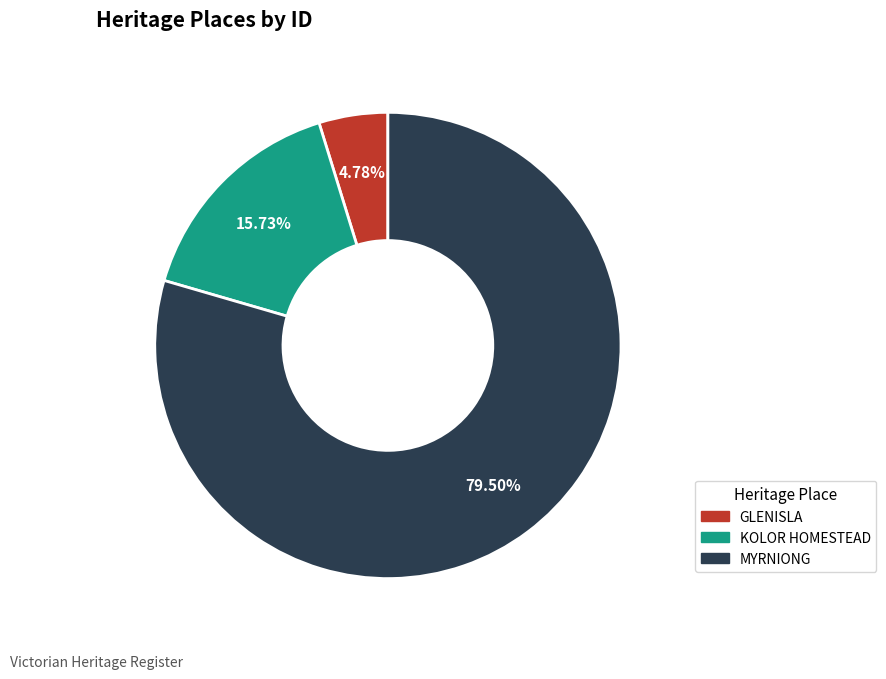

To the nearest percent, what percentage of the pie is KOLOR HOMESTEAD?

16%